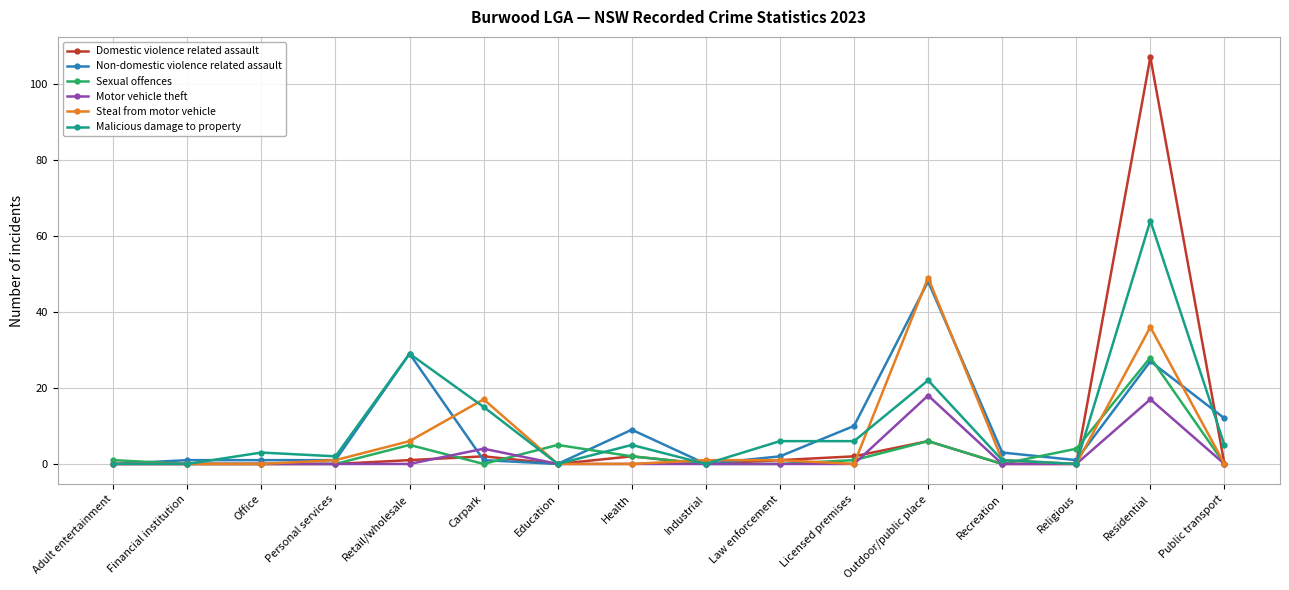

True or false: Steal from motor vehicle has more than 2 interior local peaks.

True